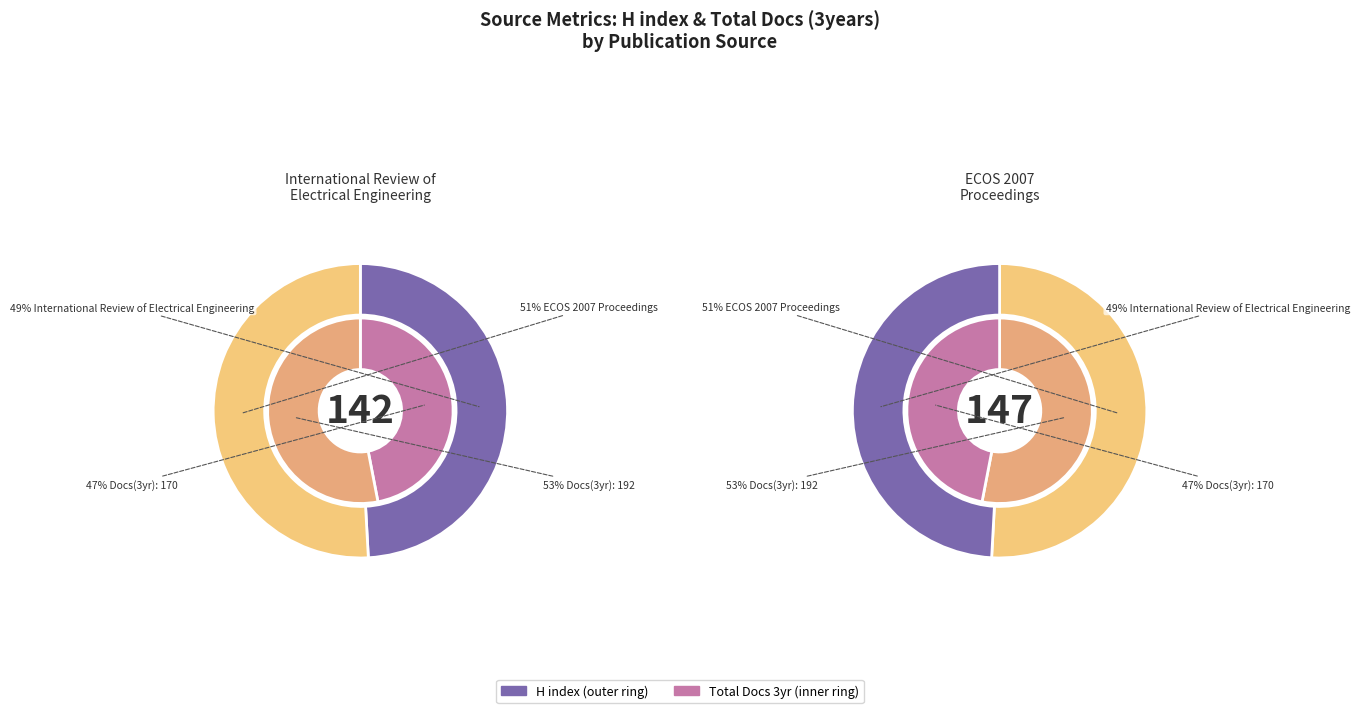

Which category has the smallest portion of the pie?

International Review of Electrical Engineering